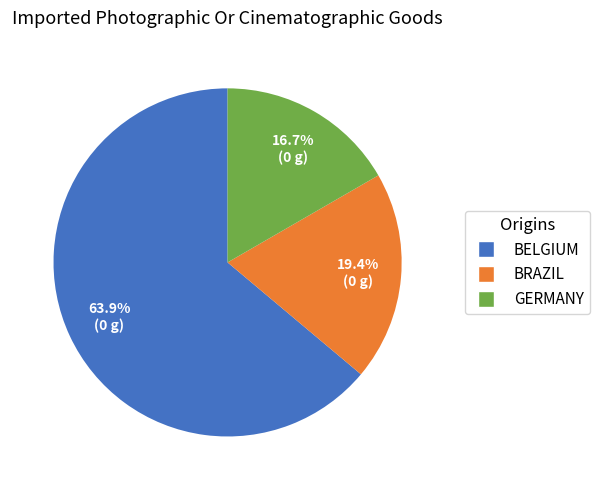

How many segments does this pie chart have?

3